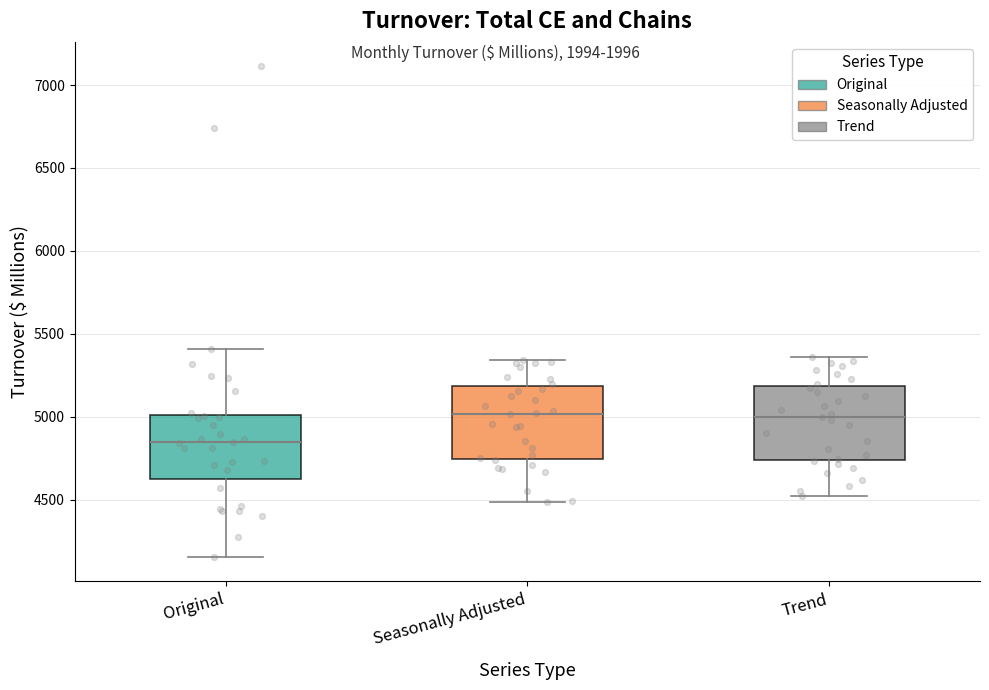

Where is the upper edge of the box for Trend on the y-axis? The values are not printed on the chart, so give them approximately, as read against the axis.

5200